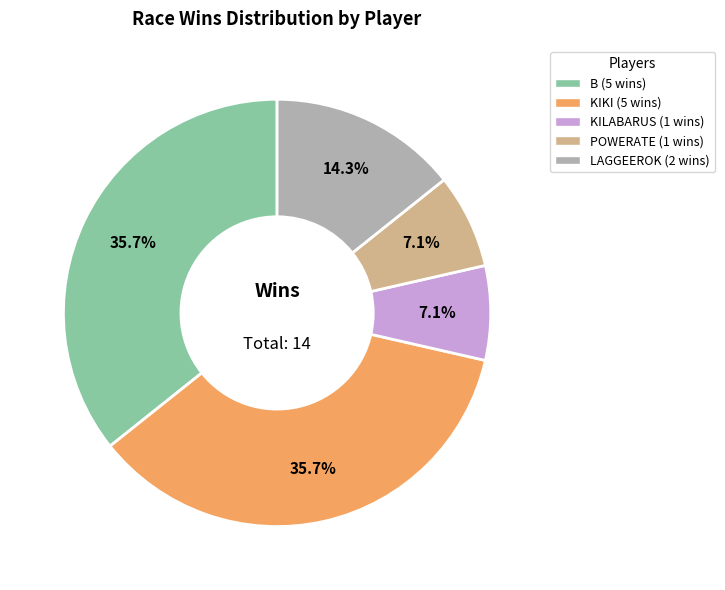

Count the number of slices in the pie.

5